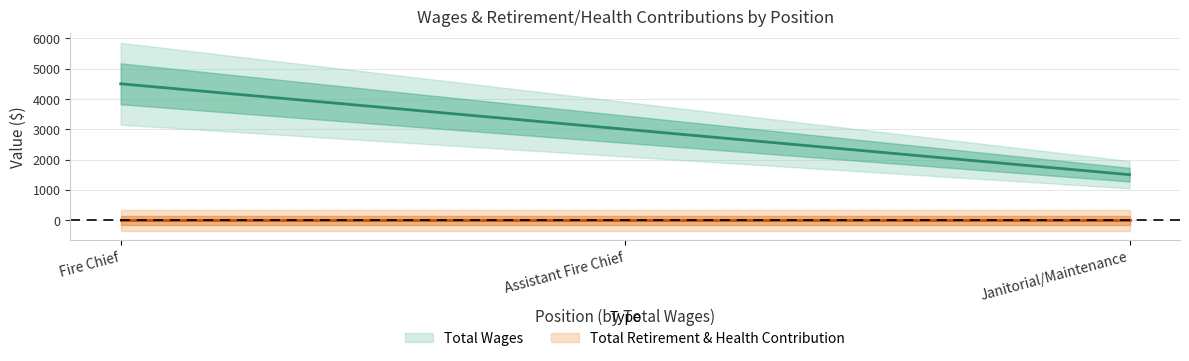

What is the label of the 1st point from the left?

Fire Chief